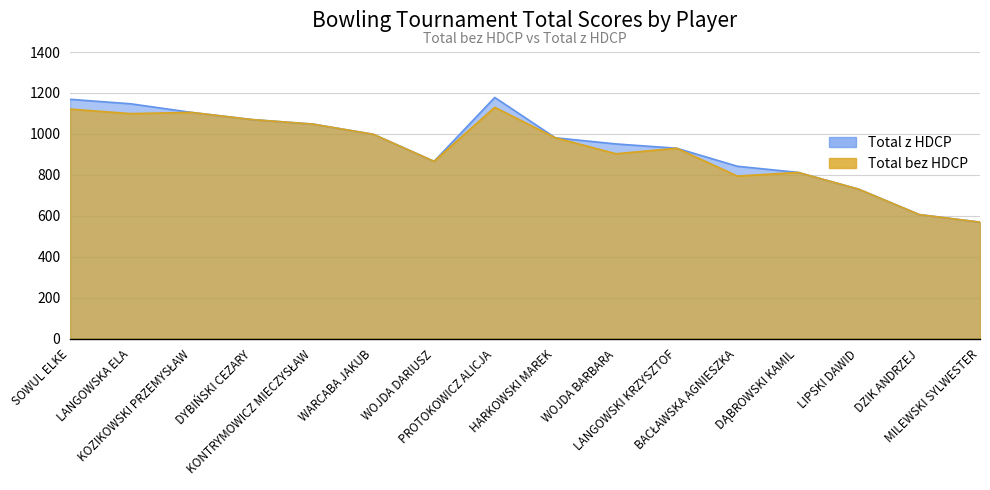

What position from the right is LANGOWSKI KRZYSZTOF?

6